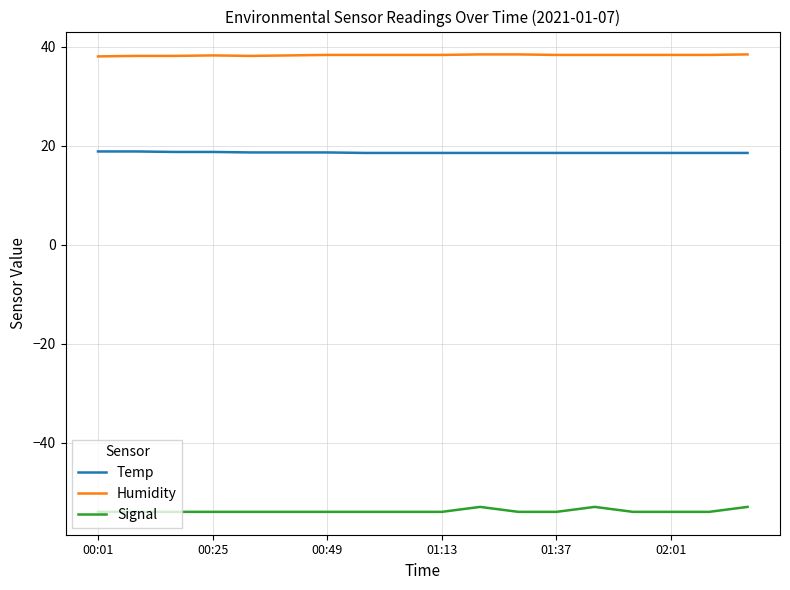

What is the minimum value shown in the chart?

-54.0